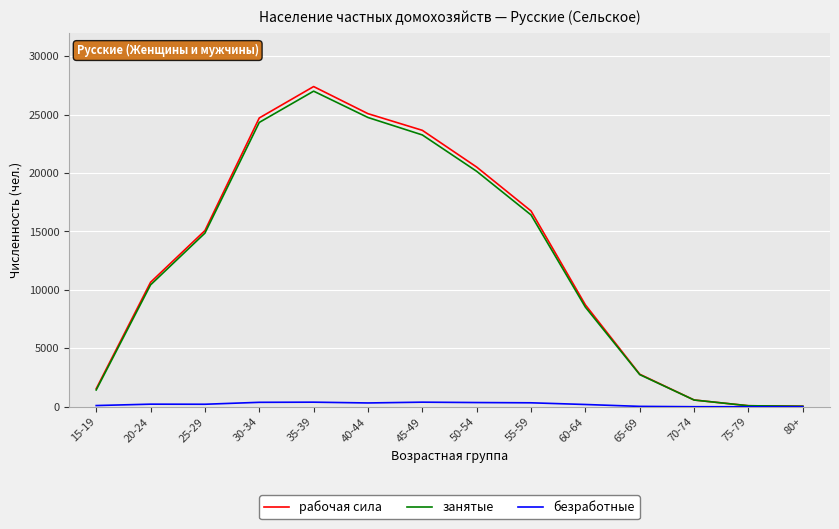

How many values in the занятые series are below 14856?

7